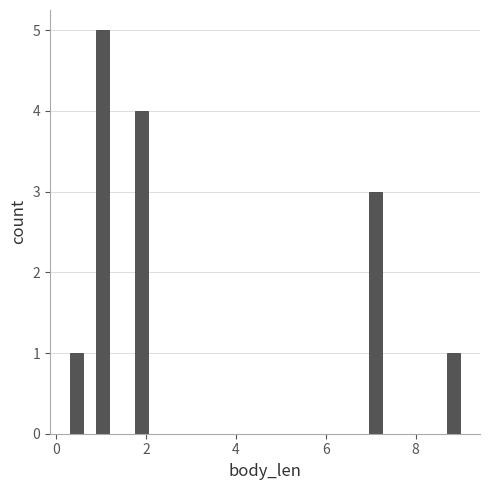

Read against the x-axis, roughly where is the centre of the tallest bar?

1.0